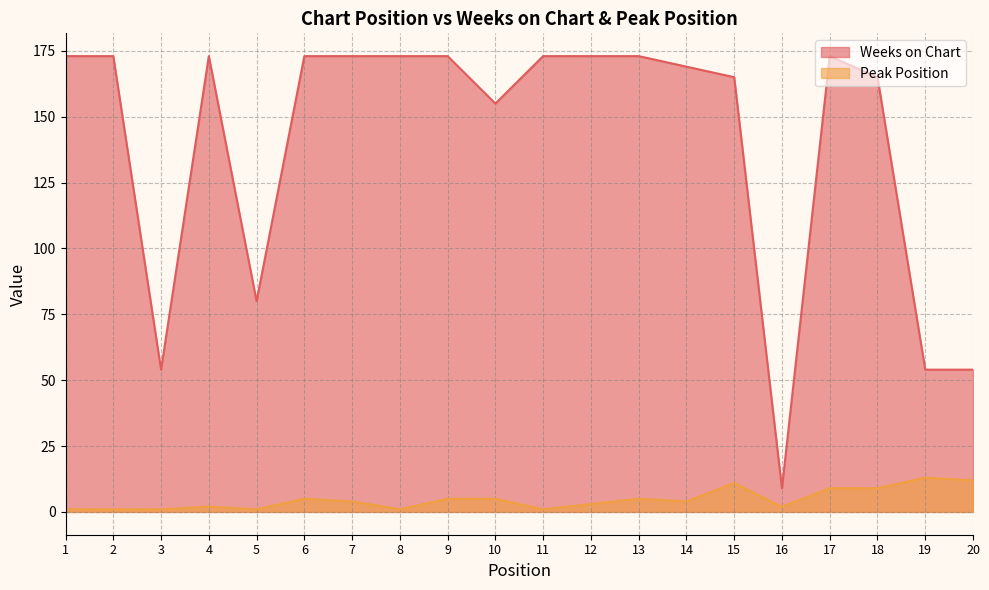

Rank the categories by Peak Position value from lowest to highest.

1, 2, 3, 5, 8, 11, 4, 16, 12, 7, 14, 6, 9, 10, 13, 17, 18, 15, 20, 19